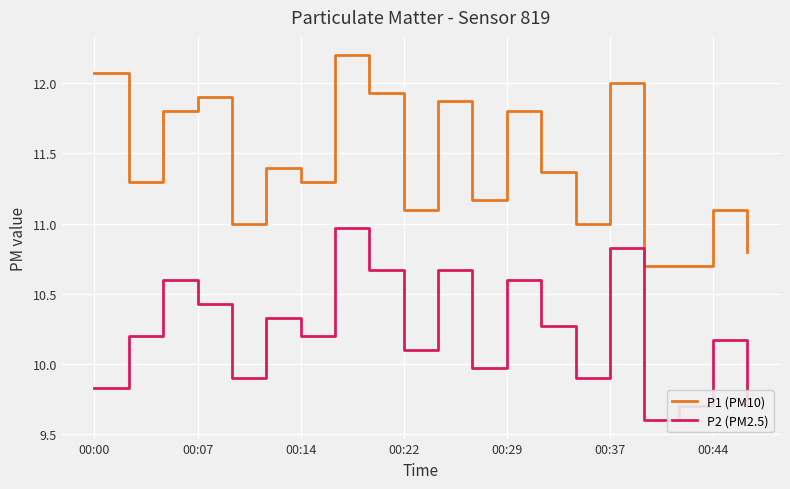

True or false: P1 (PM10) and P2 (PM2.5) intersect in this chart.

False